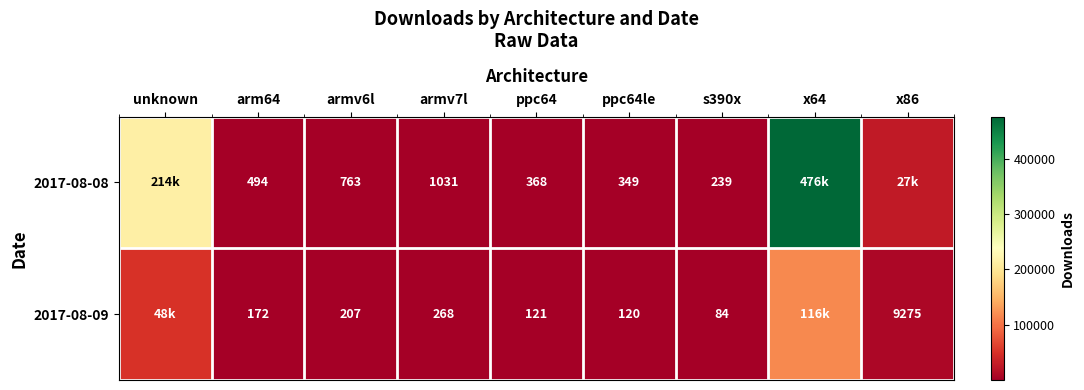

Rank the series by their average value, from lowest to highest.

2017-08-09, 2017-08-08